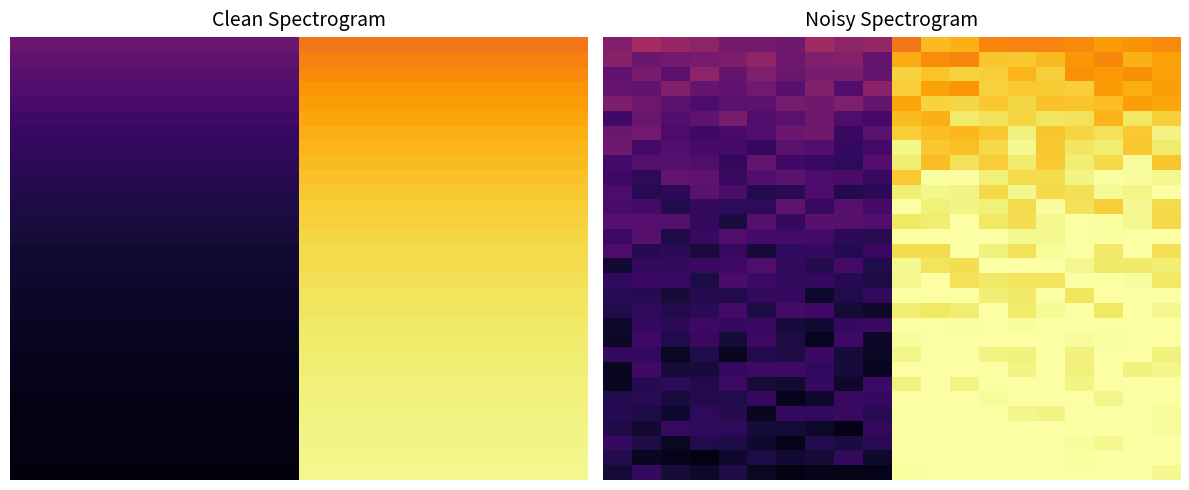

At which category does the chart reach its peak across all series?

12